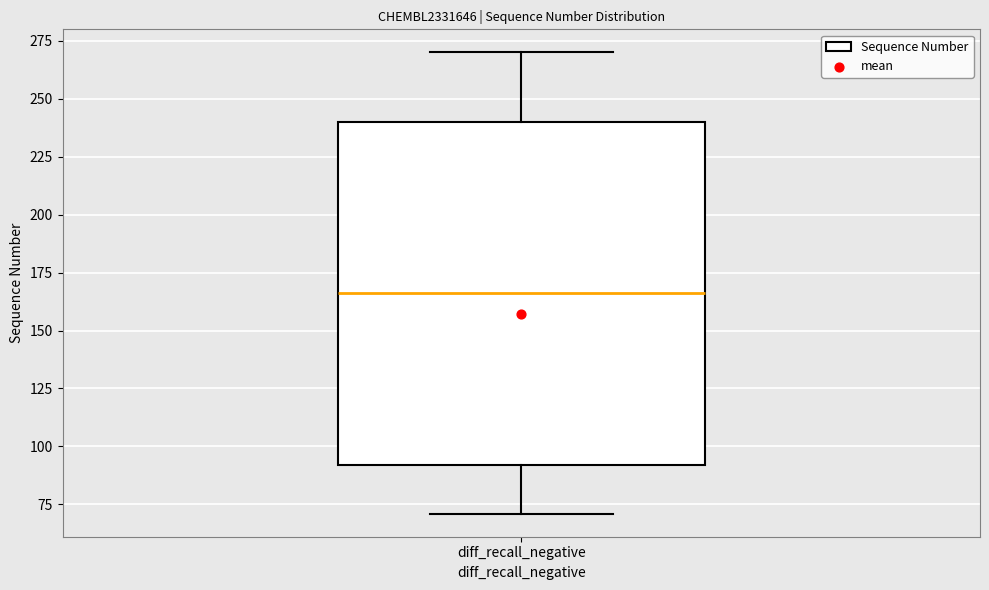

Transcribe this box plot: give where the median line is, the range the box spans, and where the two whiskers end, as read against the y-axis. The values are not printed on the chart, so give them approximately, as read against the axis.

median 165, box 90 to 240, whiskers 70 to 270